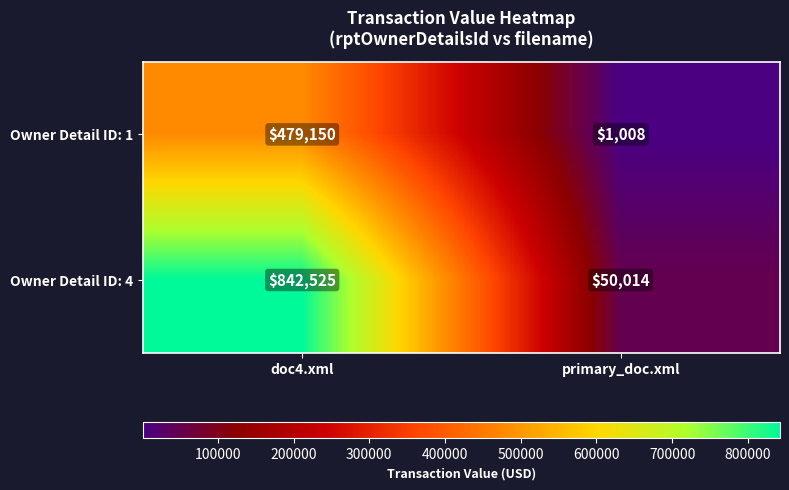

How many distinct data groups are displayed?

2